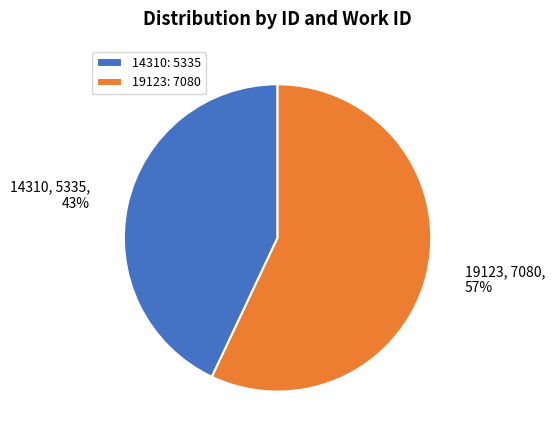

How many segments does this pie chart have?

2